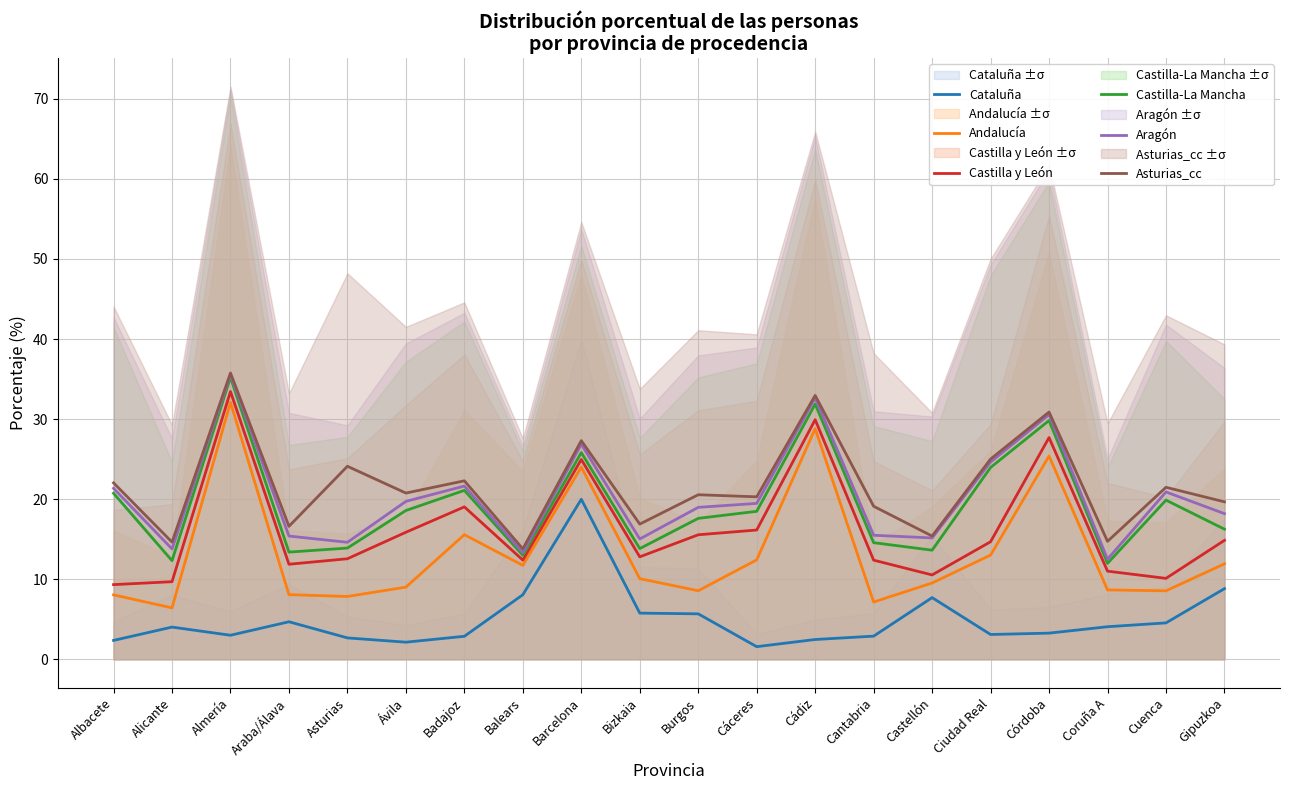

Does the chart display data point markers on the line(s)?

No